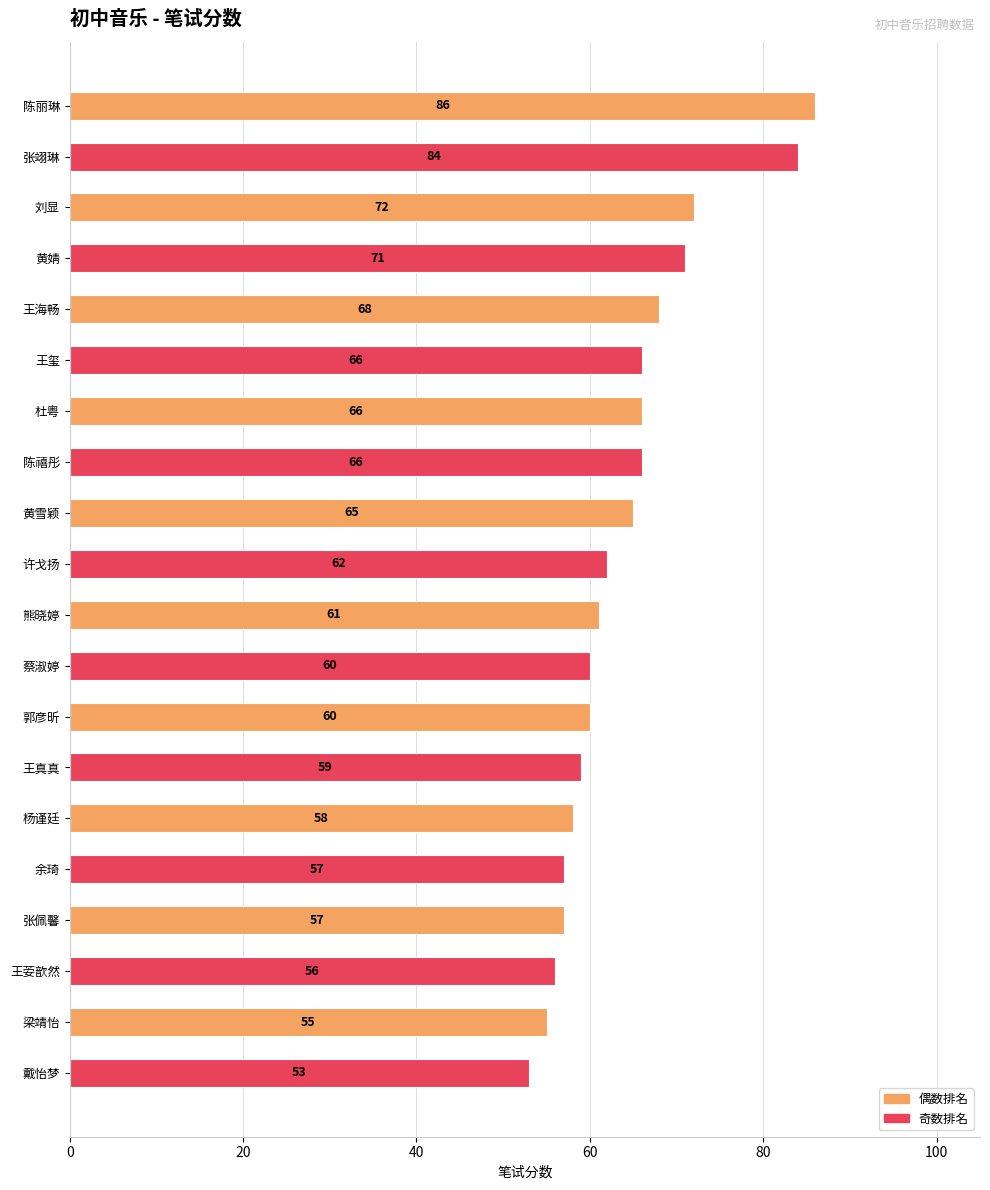

What is the difference between the maximum and minimum values?

33